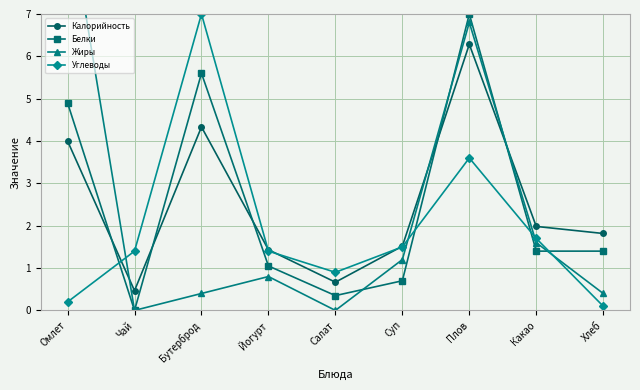

How many data points in Углеводы are less than 1?

3